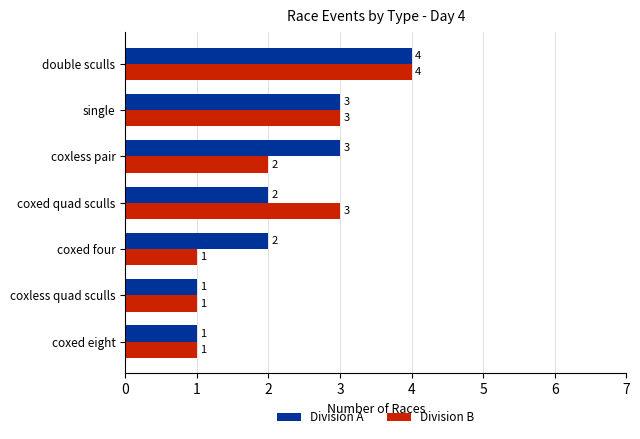

Count the Division B values in the range 1 to 3.

6